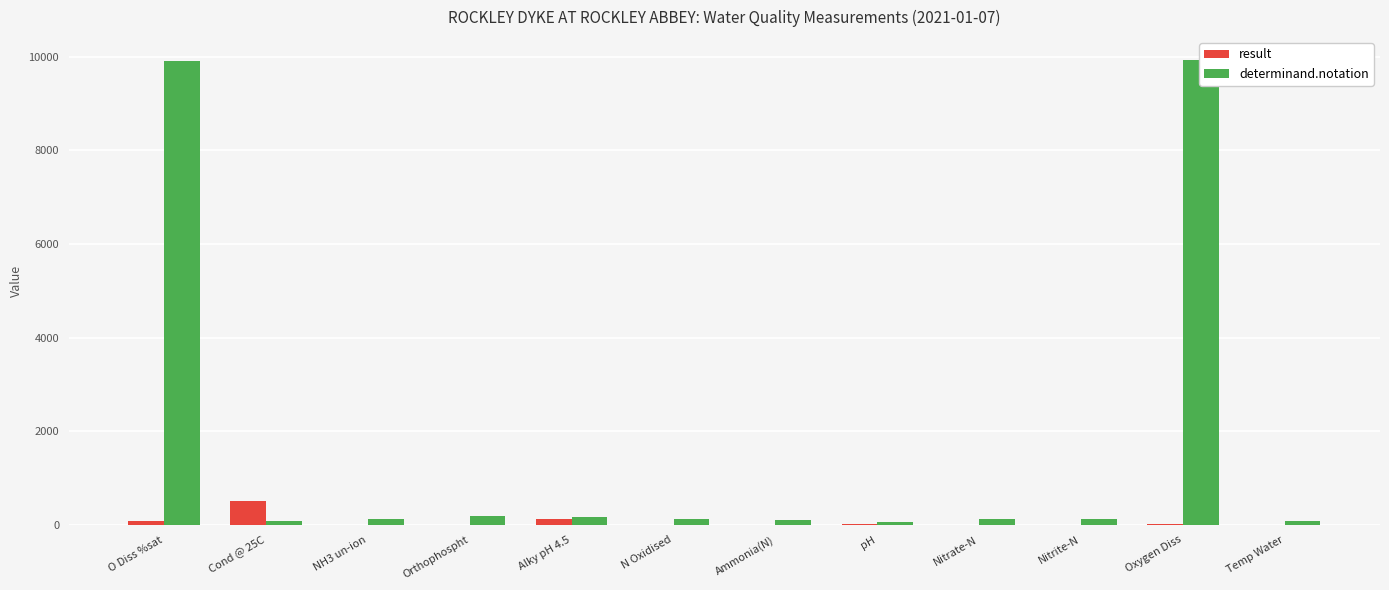

What is the difference between the second highest and minimum values in the determinand.notation series?

9840.0